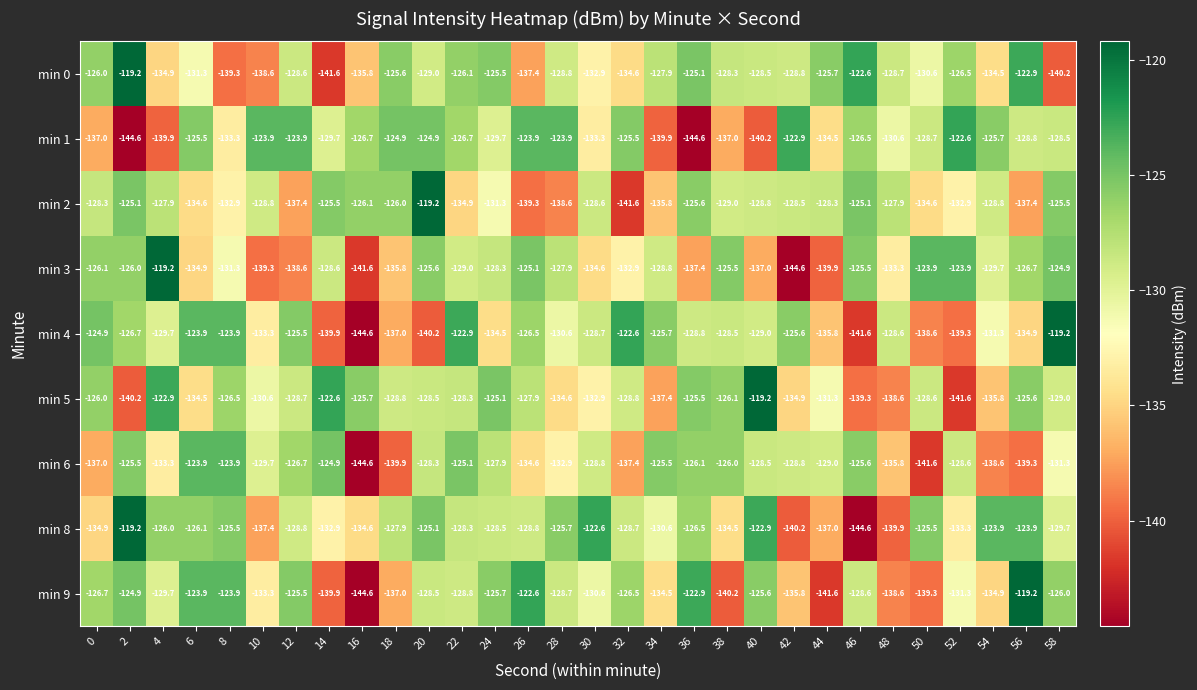

At which category is the sum across all series the highest?

20